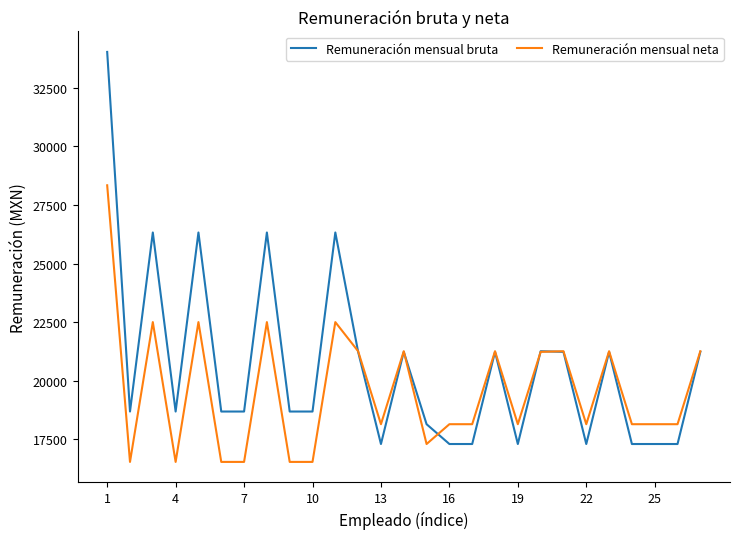

Does the chart have visible grid lines?

No